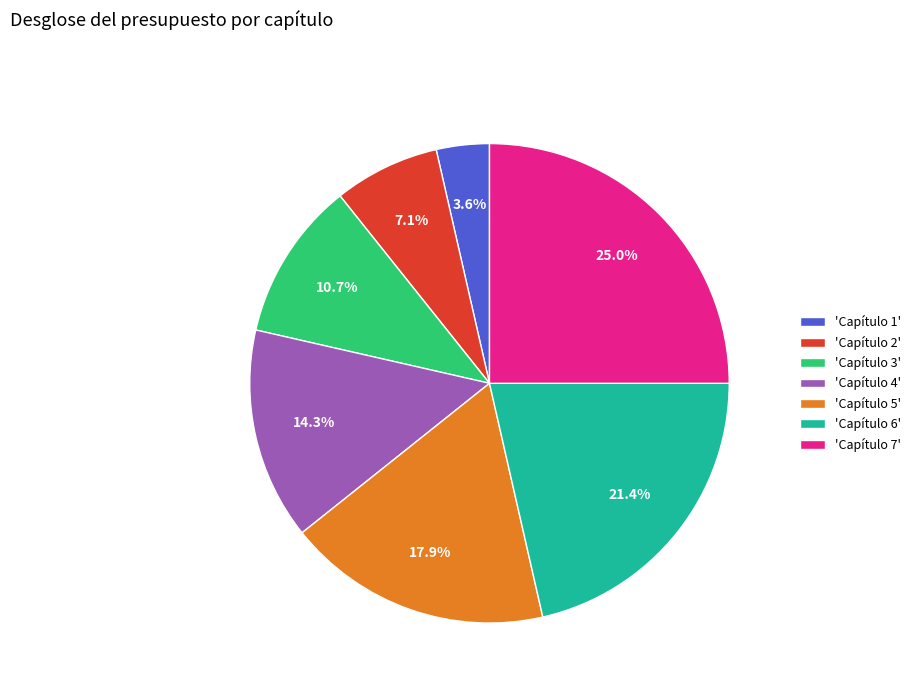

What is the ratio of the value at 'Capítulo 3' to the value at 'Capítulo 6'?

0.5